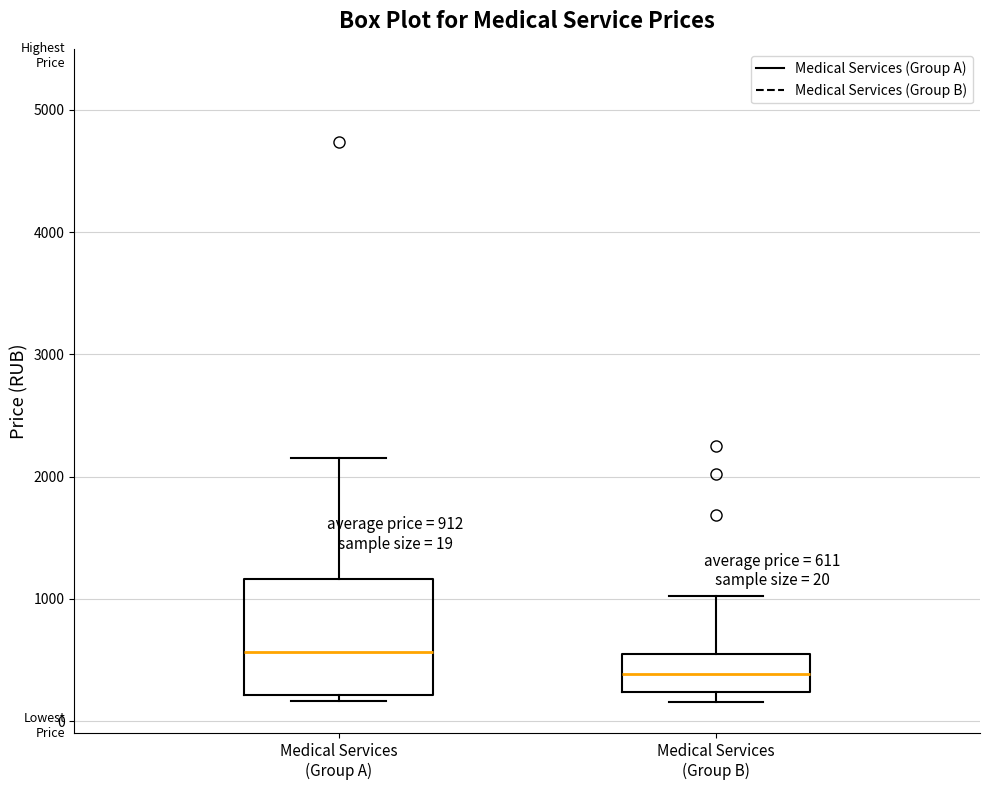

Which box's median line is the lowest?

Medical Services (Group B)